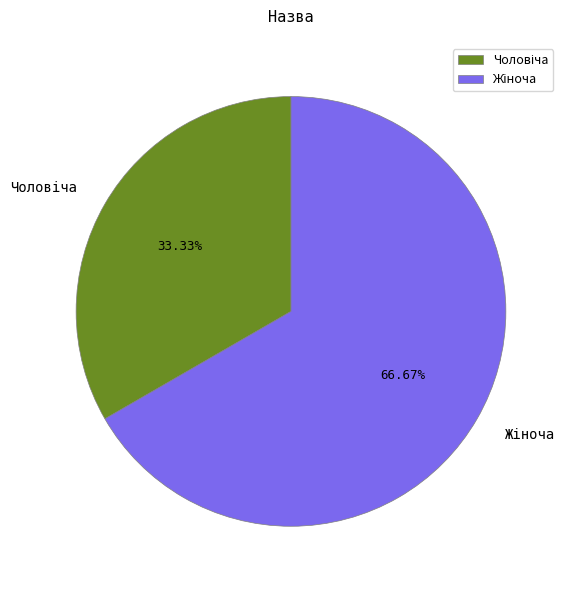

Is there a majority slice in this chart?

Yes